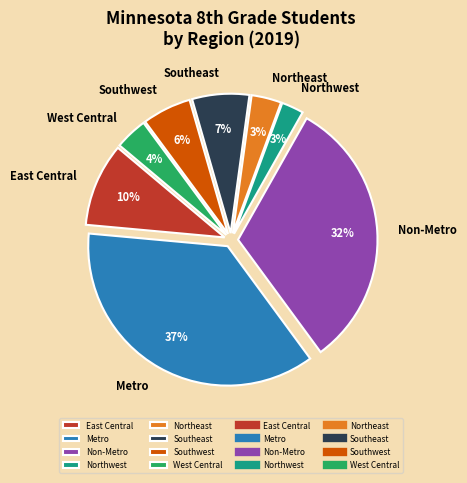

Do Non-Metro and West Central together represent more than half of the pie?

No